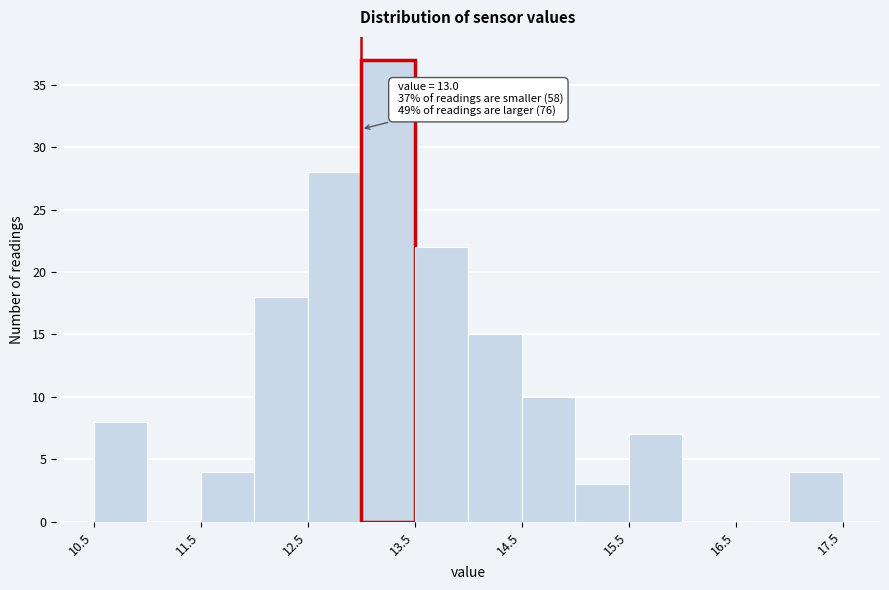

Which range on the x-axis has the tallest bar?

13.0 to 13.5